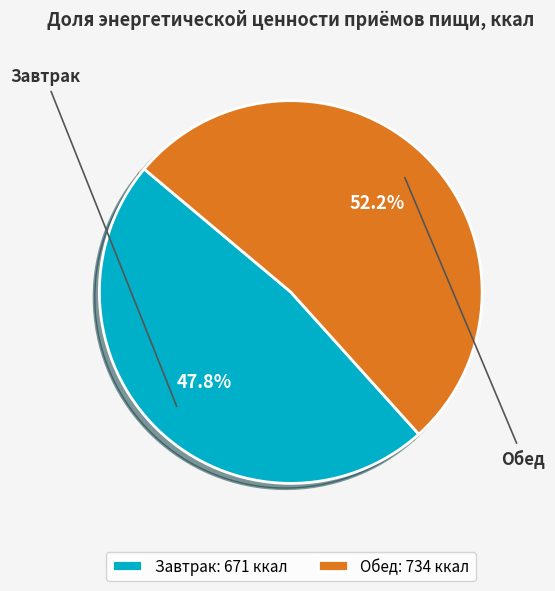

To the nearest percent, what is the difference between the Завтрак and Обед slice percentages?

4%